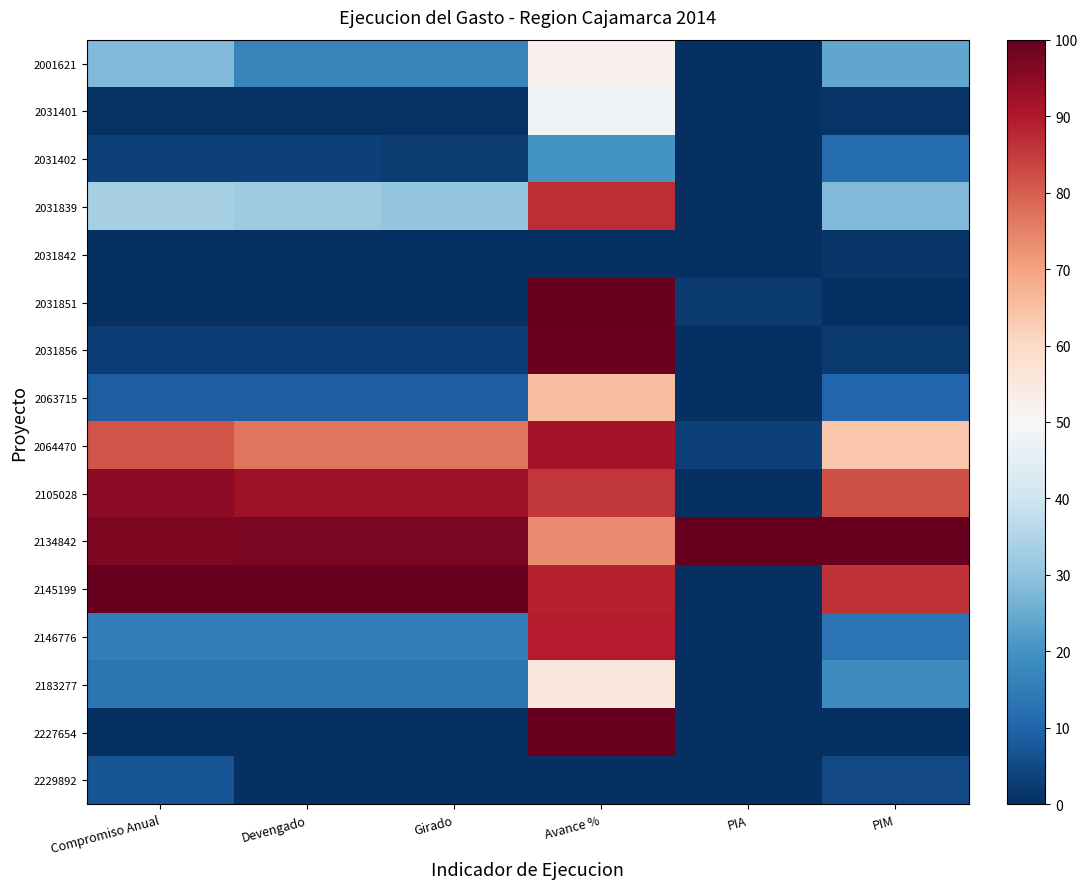

Which has a higher value, Girado or PIM?

PIM